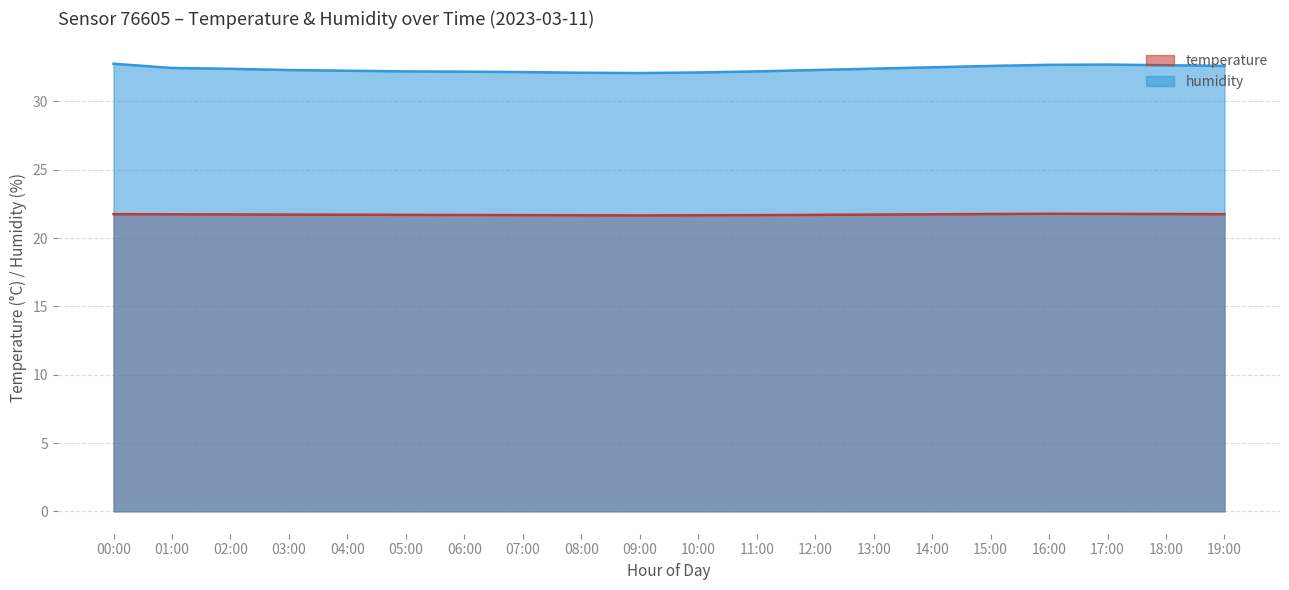

Rank the categories by temperature value from lowest to highest.

09:00, 08:00, 10:00, 07:00, 11:00, 06:00, 05:00, 12:00, 04:00, 03:00, 13:00, 02:00, 01:00, 14:00, 00:00, 19:00, 15:00, 18:00, 17:00, 16:00